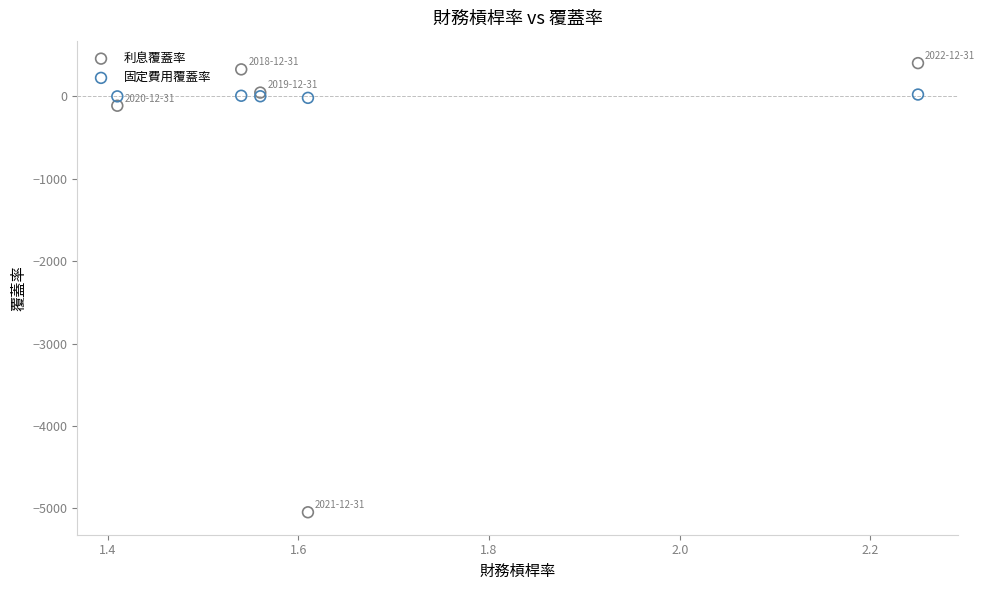

Which series has the largest Y range (max minus min)?

利息覆蓋率